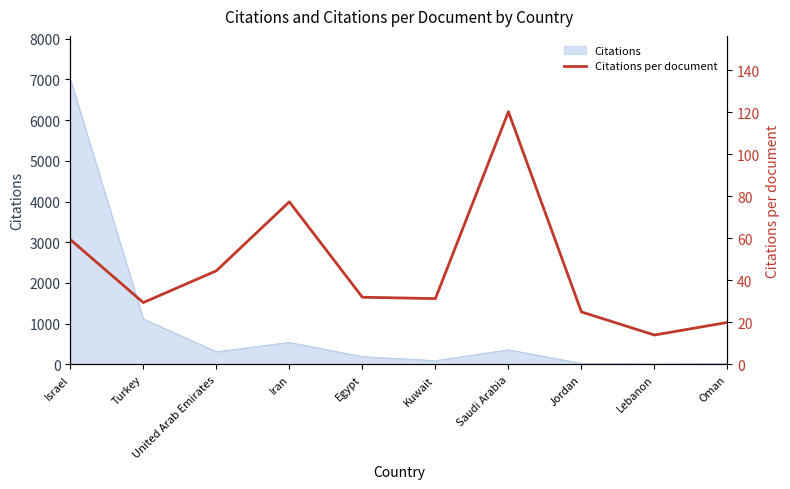

What position from the left is Israel?

1